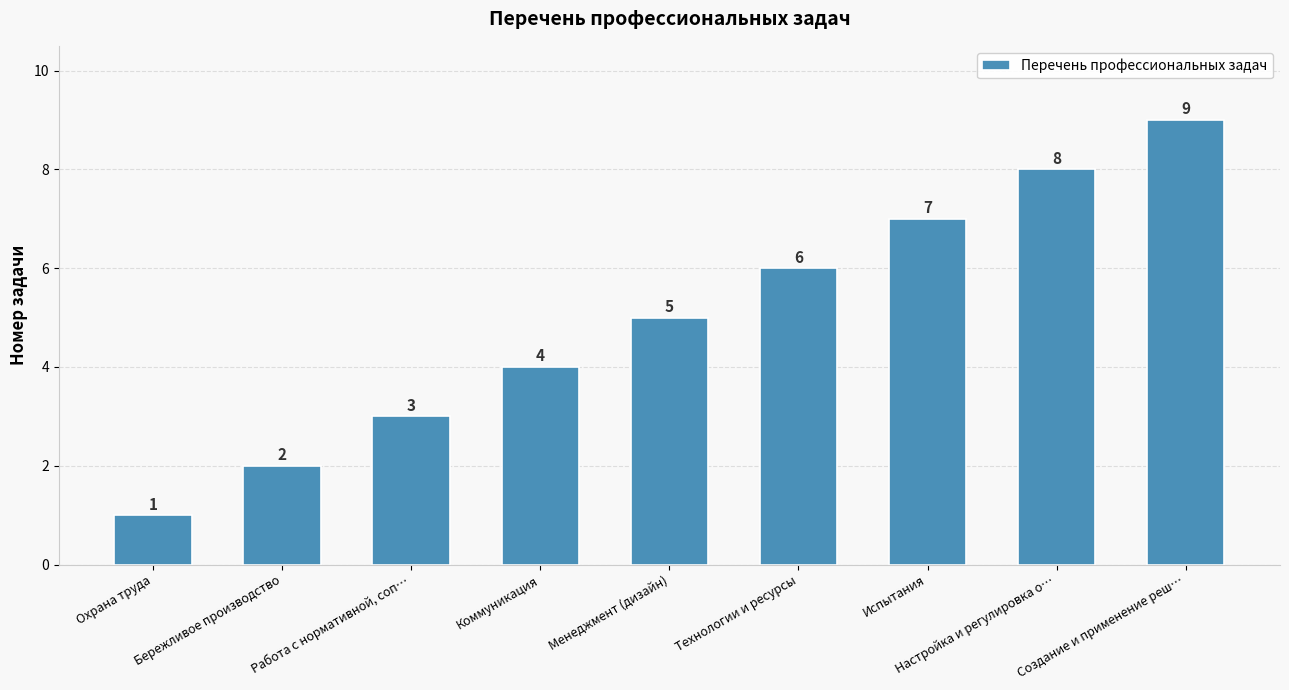

List the labels in order of value, smallest first.

Охрана труда, Бережливое производство, Работа с нормативной, соп…, Коммуникация, Менеджмент (дизайн), Технологии и ресурсы, Испытания, Настройка и регулировка о…, Создание и применение реш…